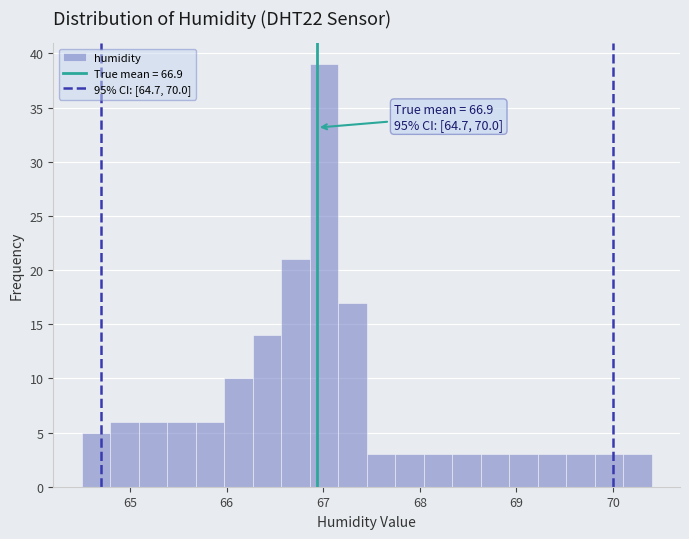

Read against the x-axis, roughly where is the centre of the tallest bar?

67.0